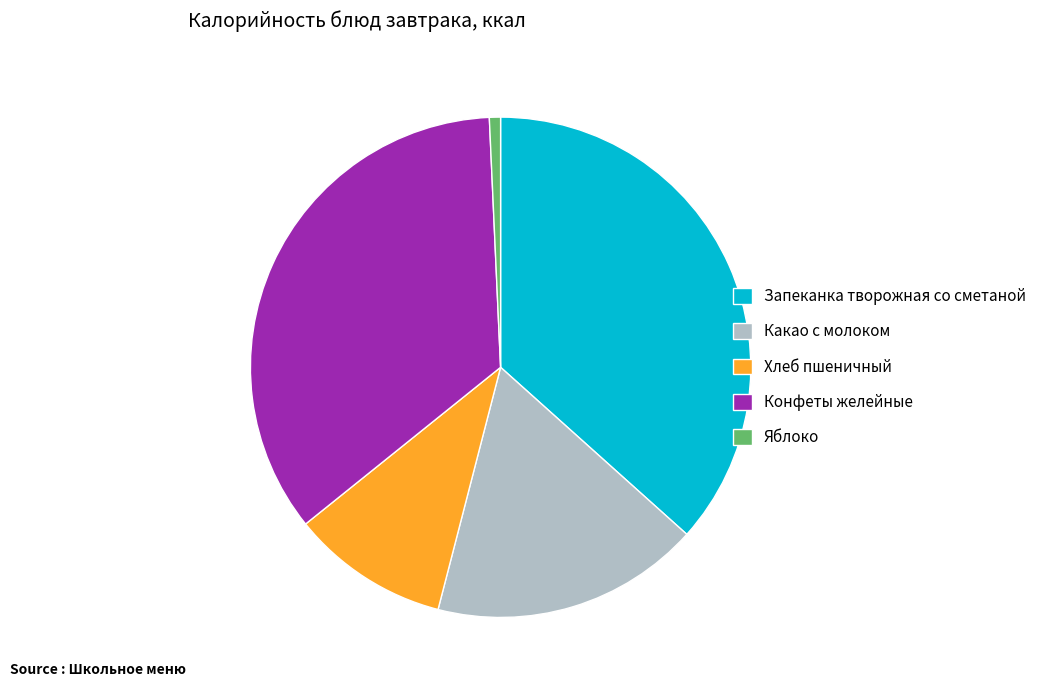

Does Яблоко represent more than half of the total?

No